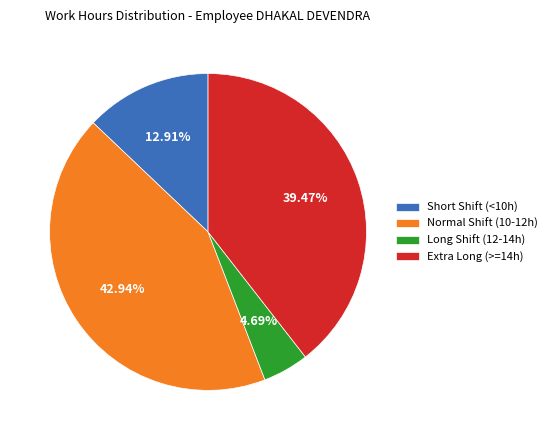

Between Long Shift (12-14h) and Normal Shift (10-12h), which is larger?

Normal Shift (10-12h)